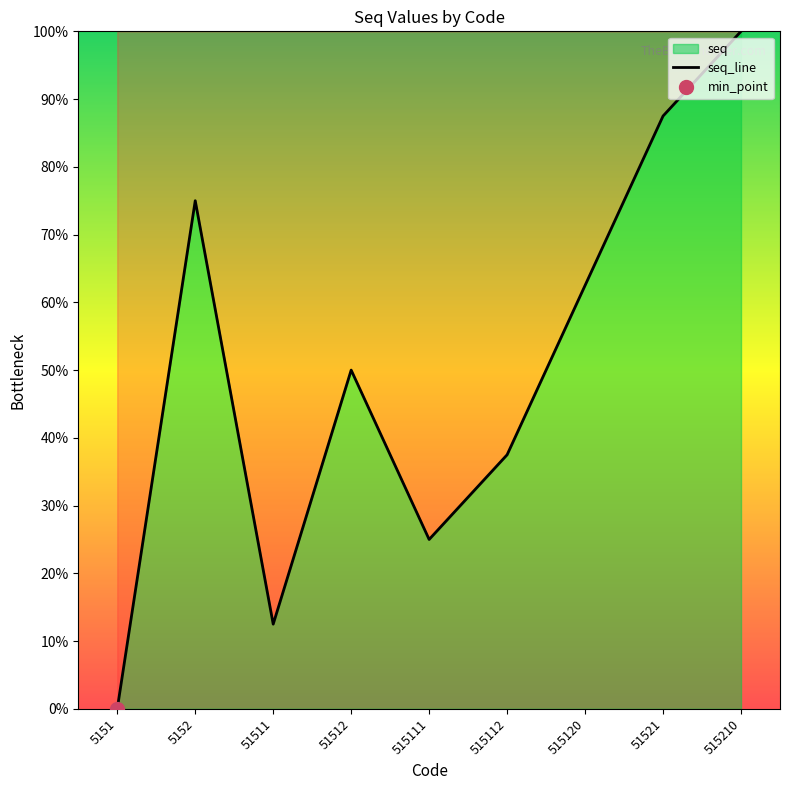

Rank the categories by value from highest to lowest.

515210, 51521, 5152, 515120, 51512, 515112, 515111, 51511, 5151